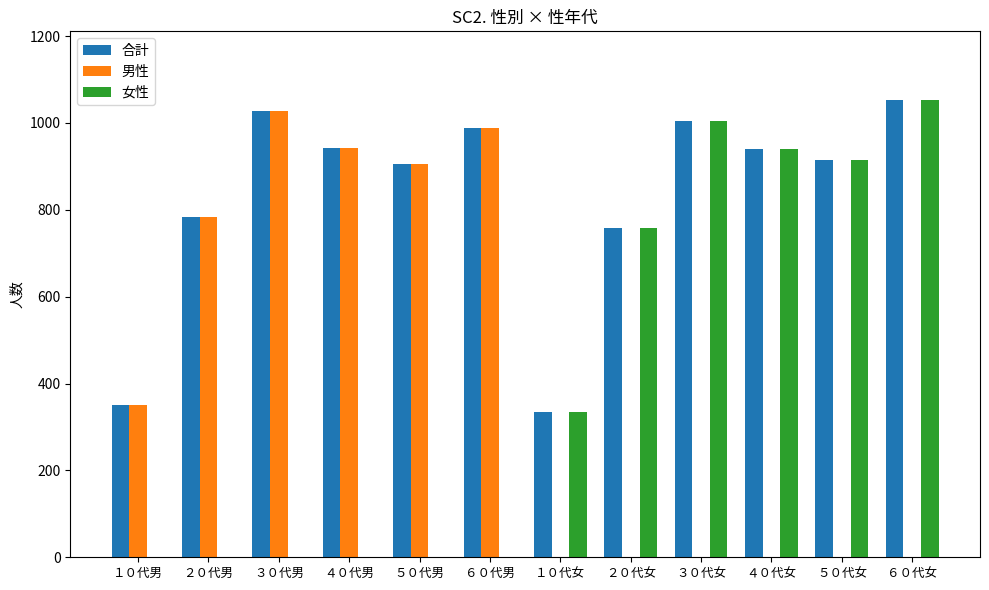

What is the total value across all series at ４０代女?

1878